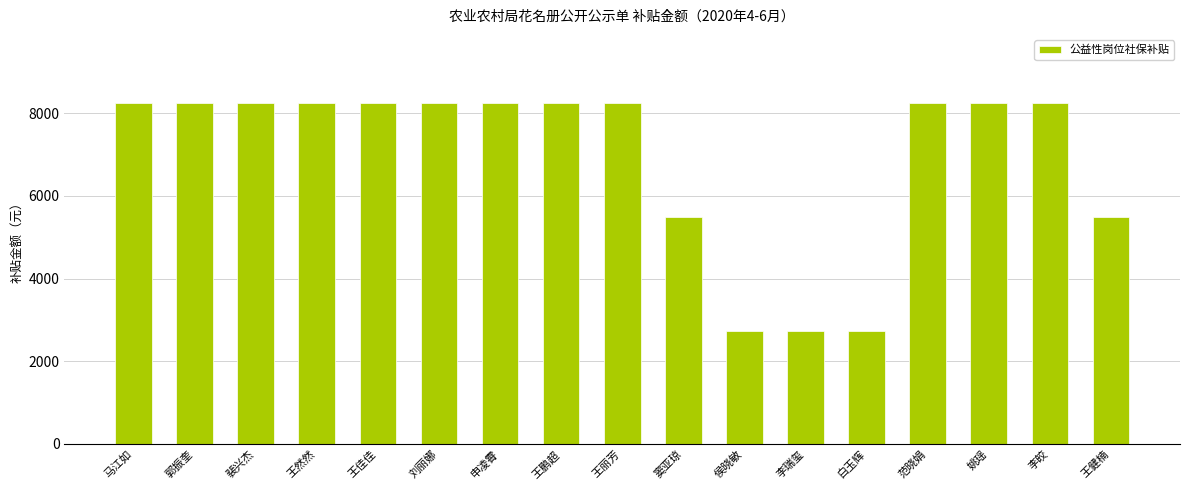

What is the change in value from 王佳佳 to 王健楠?

-2764.3